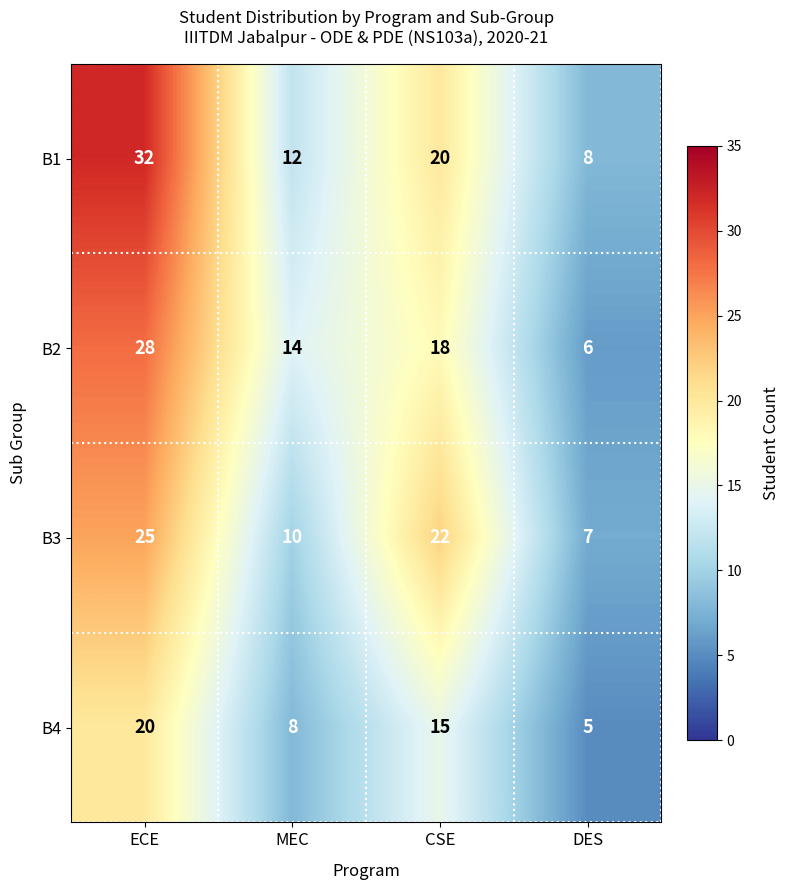

At which label is B4 closest to 12?

CSE